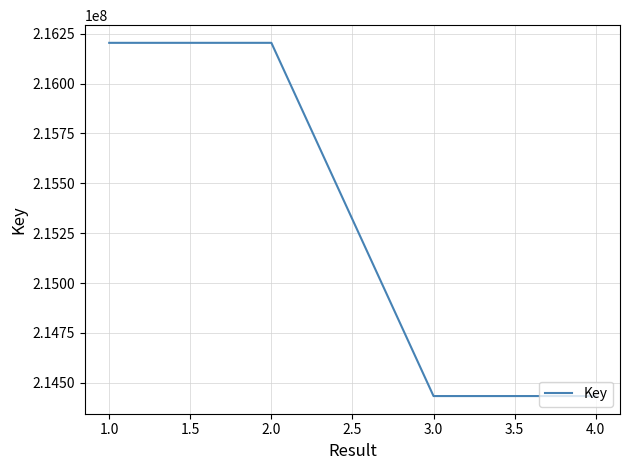

What is the difference between the second highest and minimum values?

1770096